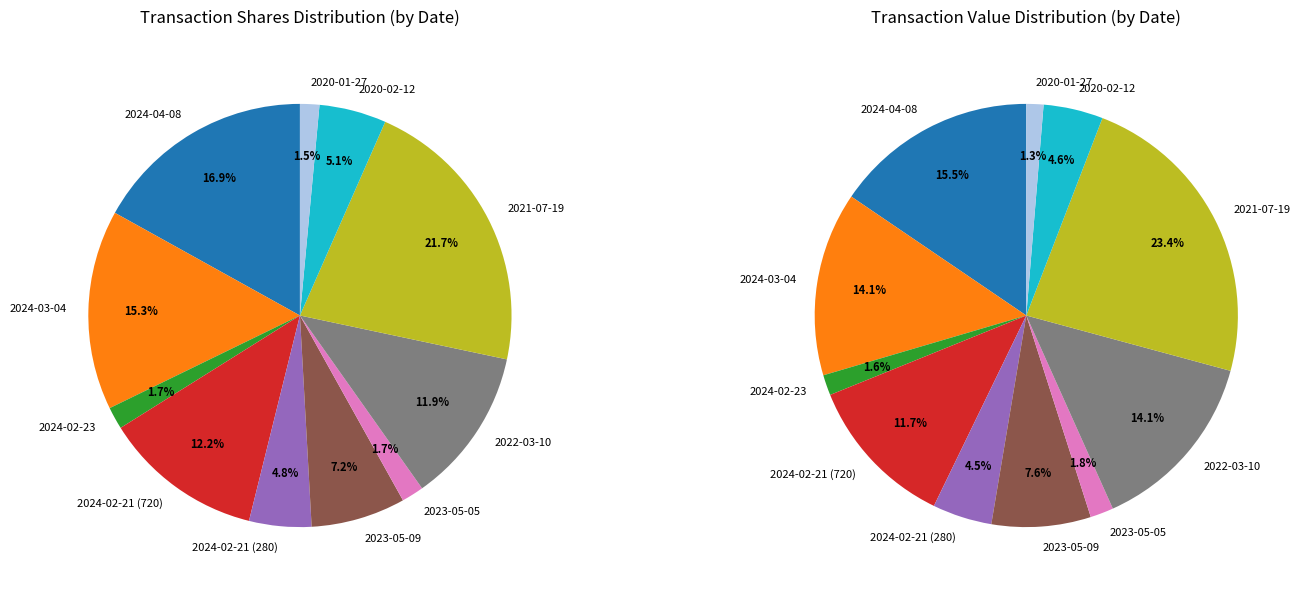

Rank the categories by value from lowest to highest.

2020-01-27, 2024-02-23, 2023-05-05, 2024-02-21 (280), 2020-02-12, 2023-05-09, 2022-03-10, 2024-02-21 (720), 2024-03-04, 2024-04-08, 2021-07-19